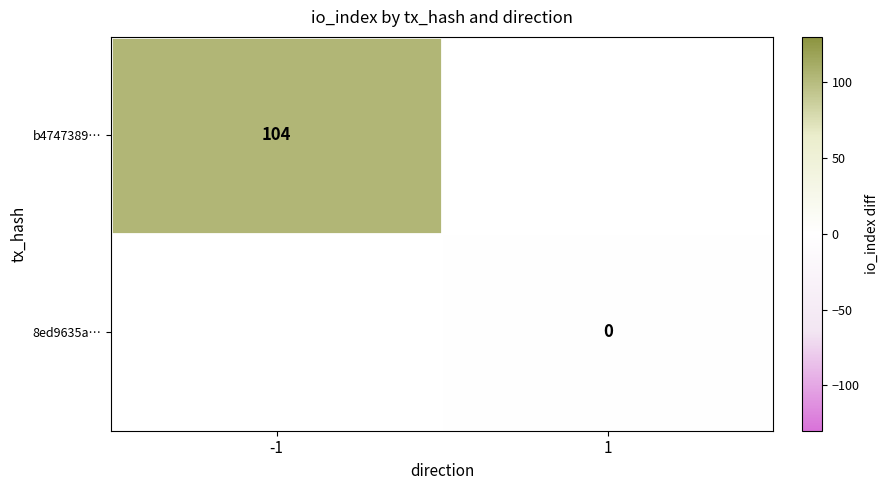

The b4747389… series shows 104 at -1. True or false?

True